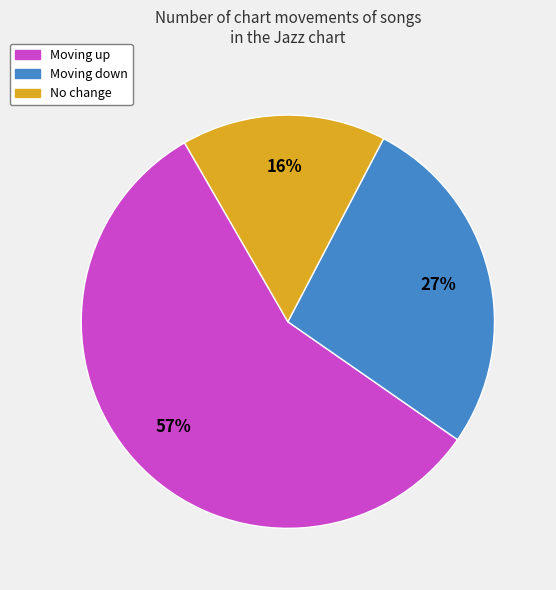

Is there a majority slice in this chart?

Yes